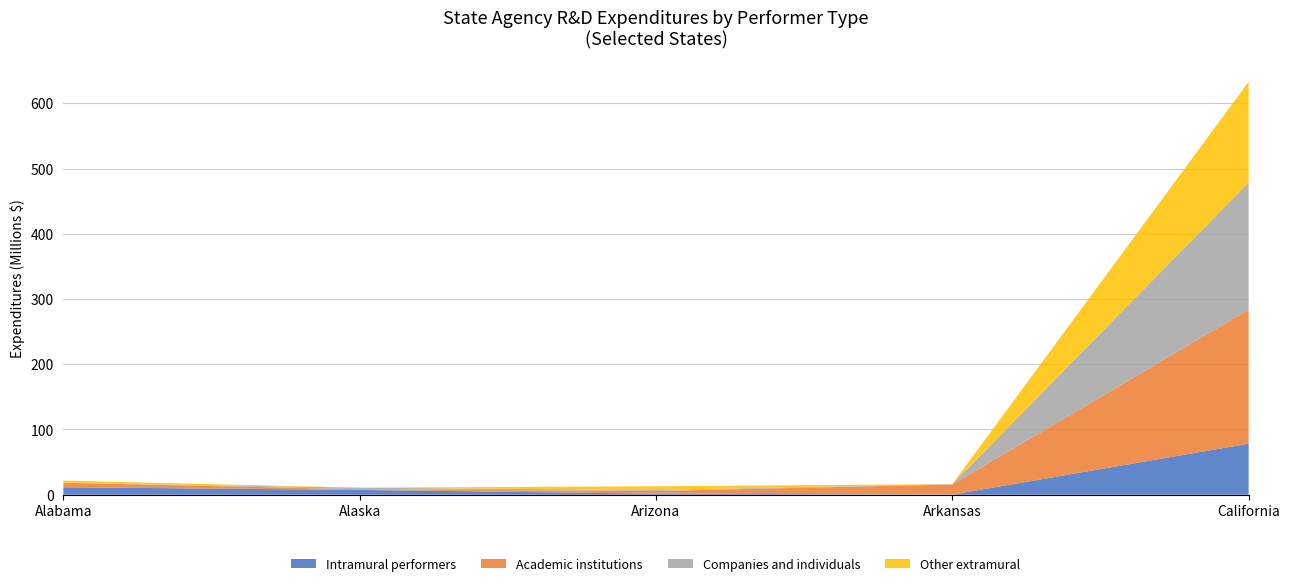

At which category is the sum across all series the highest?

California